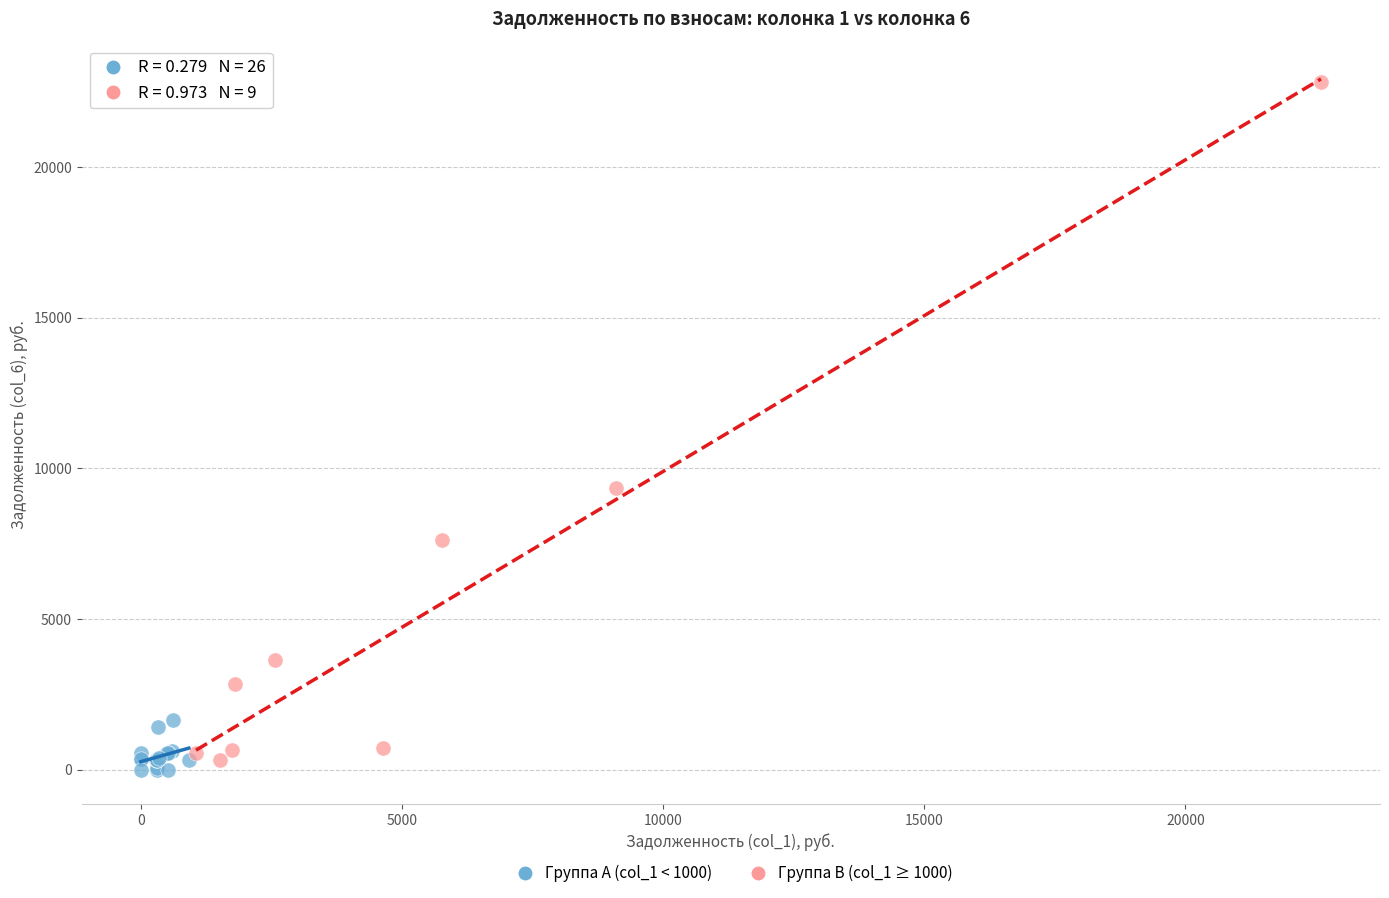

Which series reaches the maximum Y coordinate?

Группа B (col_1 ≥ 1000)